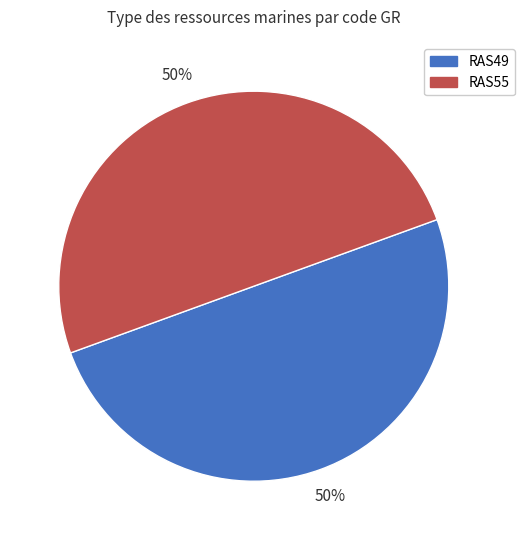

To the nearest percent, what portion does RAS49 represent?

50%